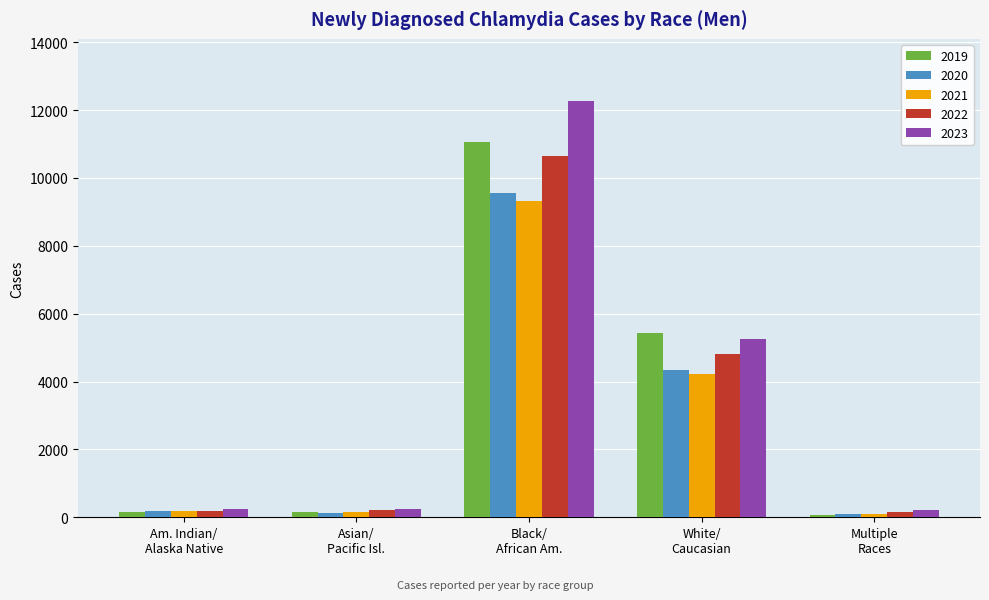

What is the sum of all 2023 values?

18202